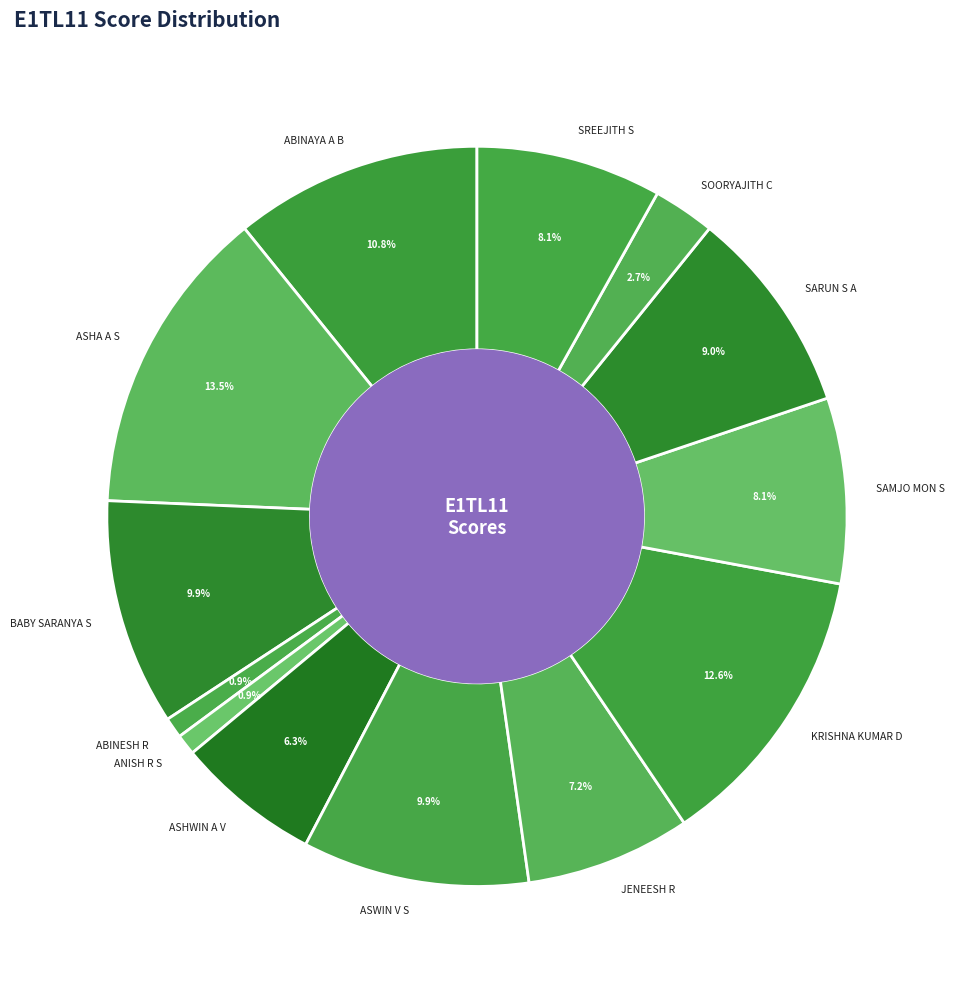

How much of the chart is everything except JENEESH R?

92.8%